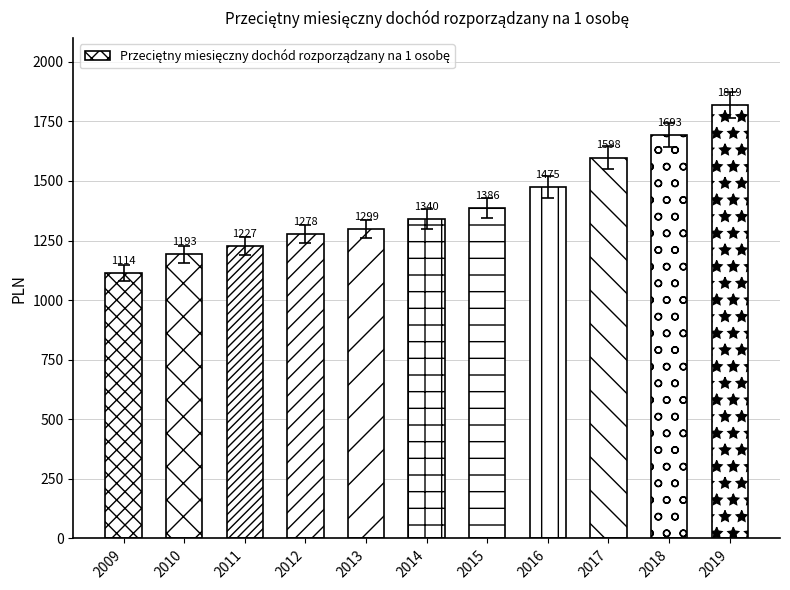

Approximately how many times larger is the value at 2011 compared to 2017?

0.8